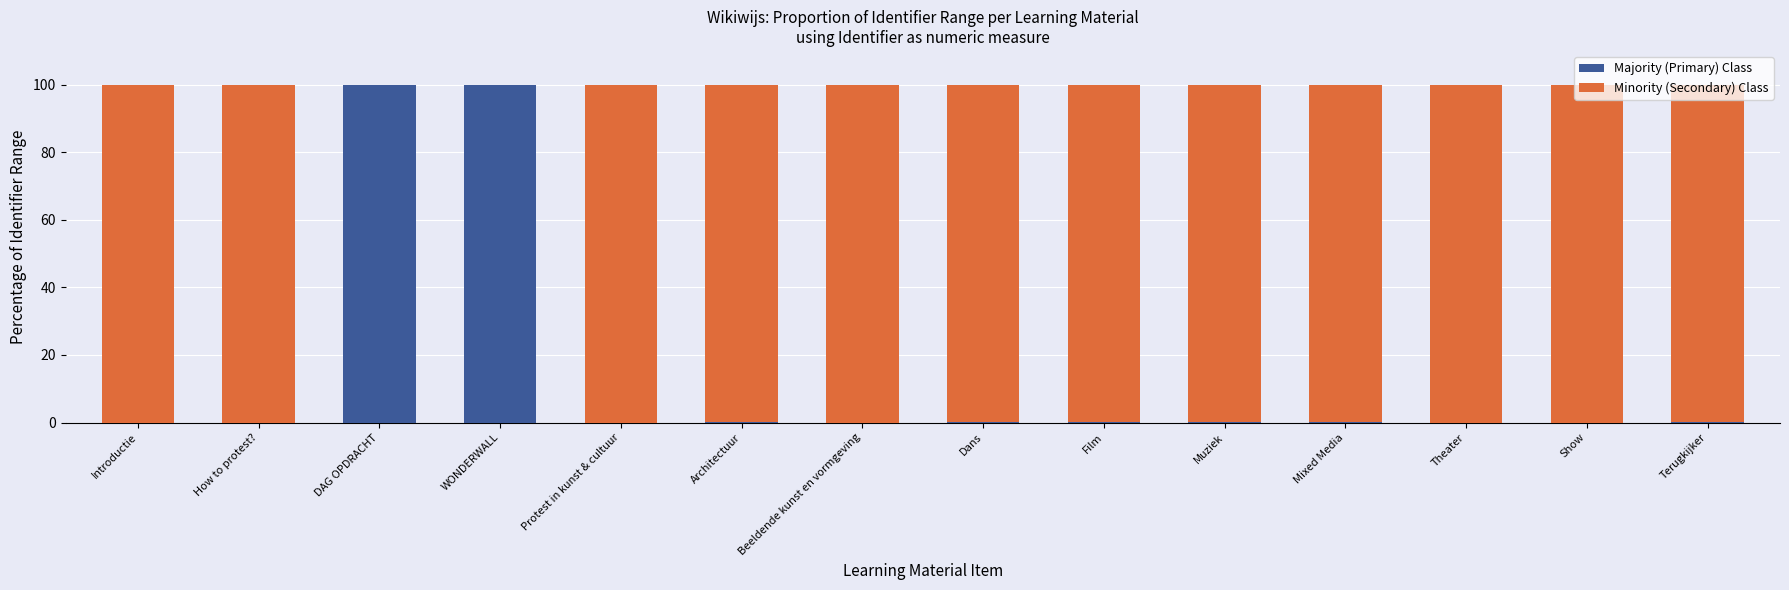

What is the maximum value for Majority (Primary) Class?

100.0